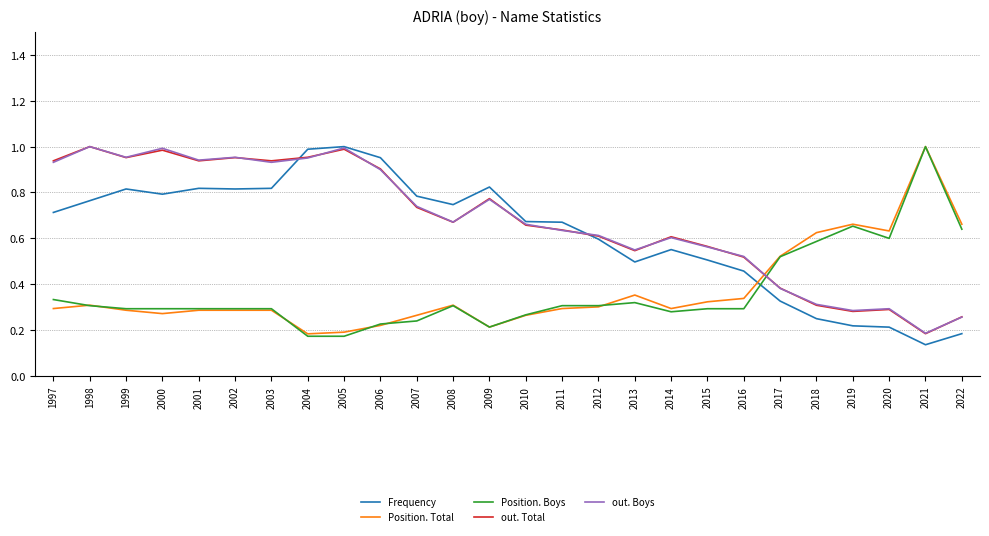

True or false: Position. Boys has a value of 0.1 at 2016.

False